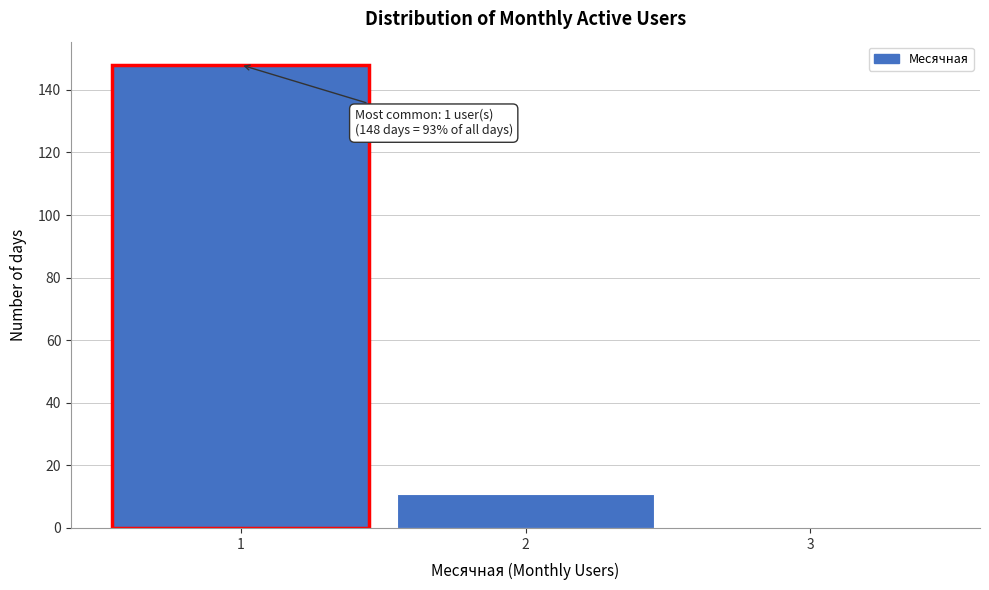

Over which range of the x-axis is the bar tallest?

0.5 to 1.5